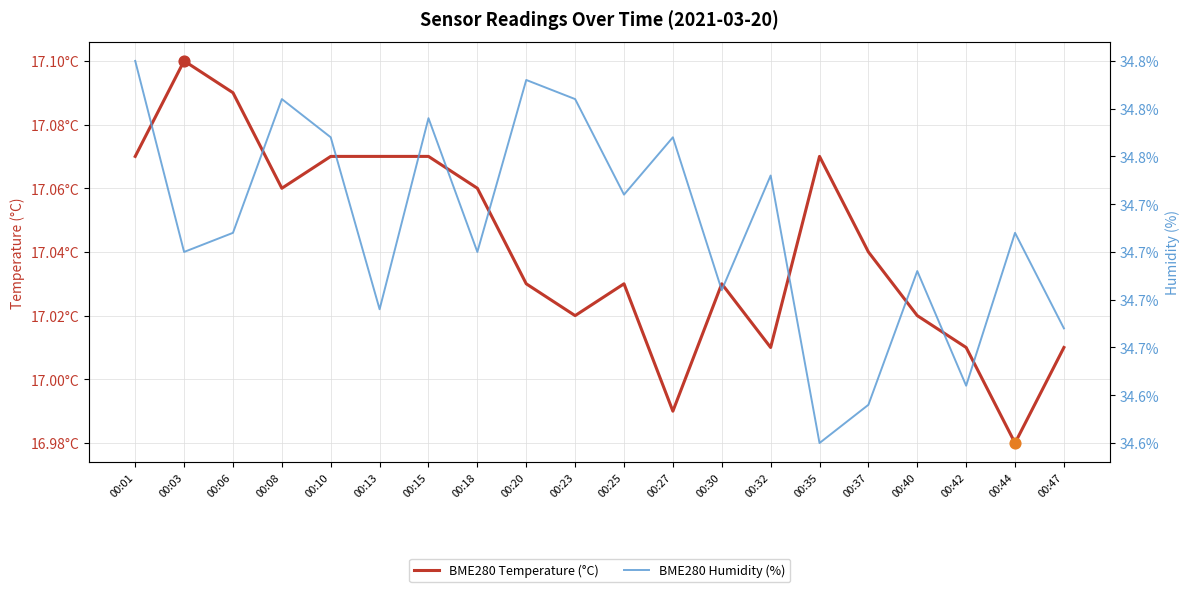

Which series has the largest Y range (max minus min)?

BME280 Humidity (%)